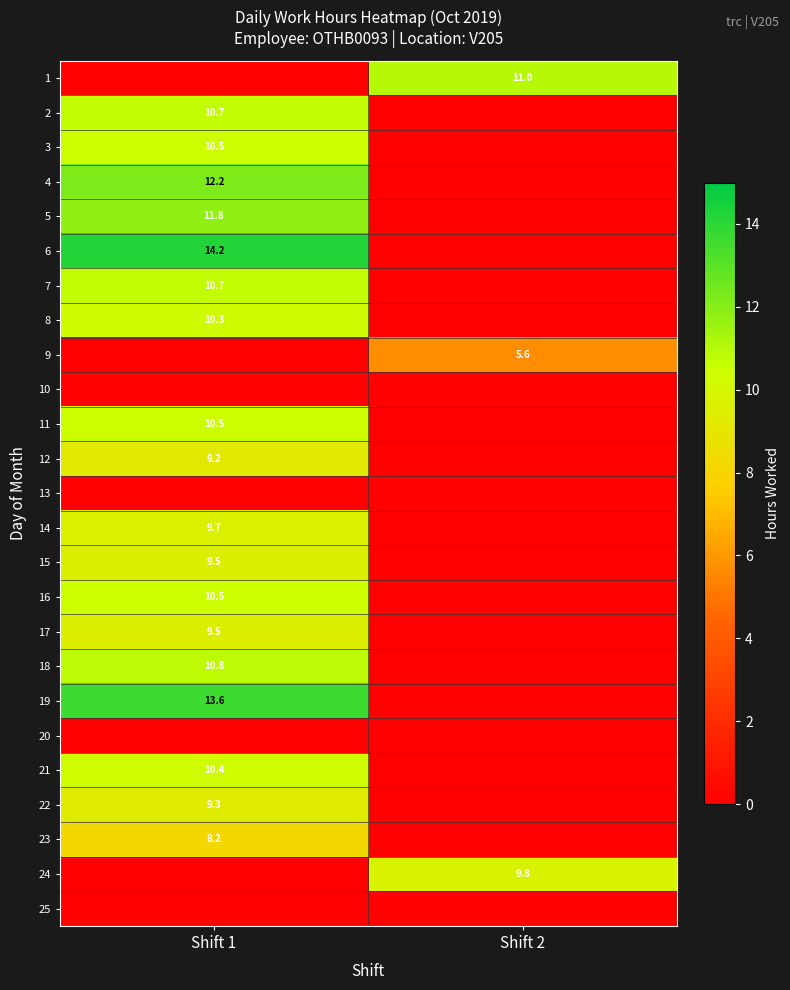

True or false: 12 has a value of 9.2 at Shift 1.

True